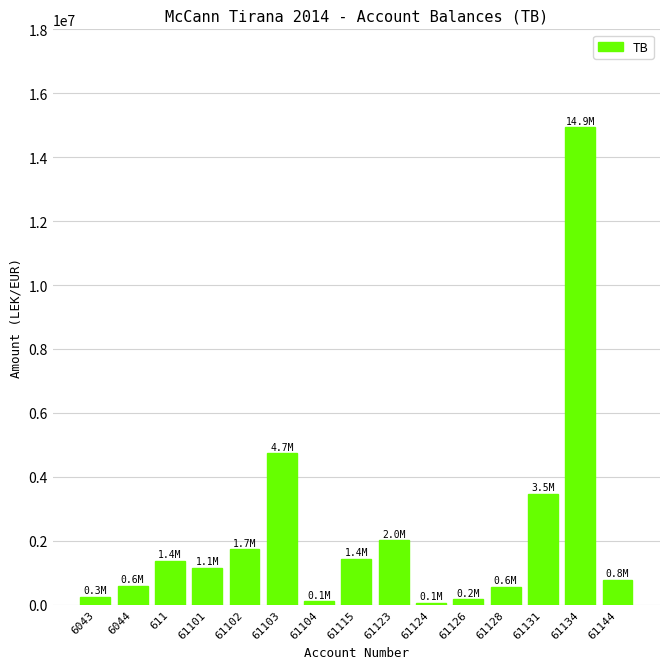

What is the difference between the maximum and minimum values?

14869345.6